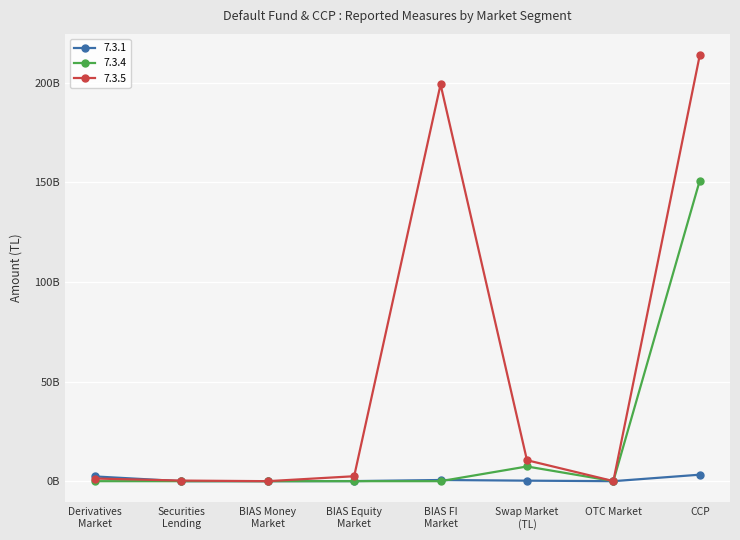

True or false: 7.3.5 has a value of 0.0 at BIAS Money
Market.

True